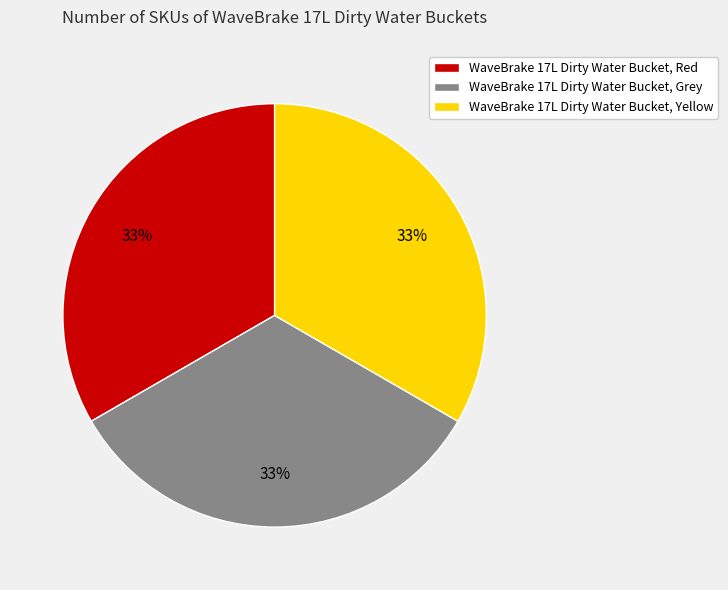

Is it true that WaveBrake 17L Dirty Water Bucket, Red is 45% of the pie?

False